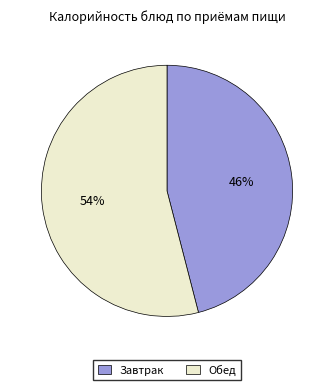

To the nearest percent, what percentage of the pie is Обед?

54%